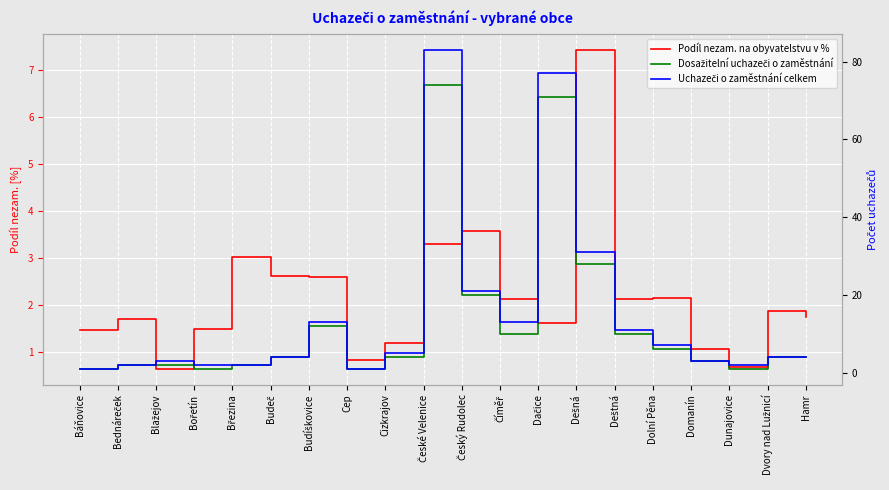

At which label does Uchazeči o zaměstnání celkem first exceed 4?

Budíškovice